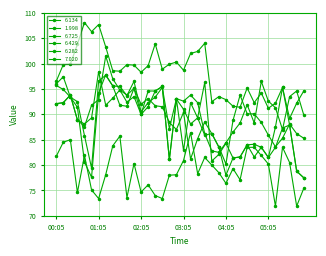

Count the number of categories in the chart.

36